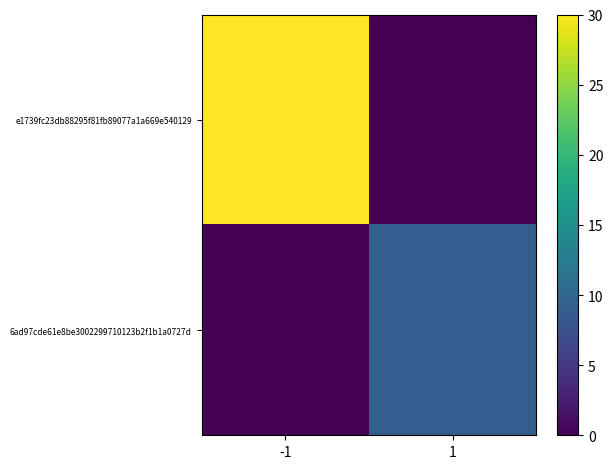

Between 1 and -1, which is larger?

-1